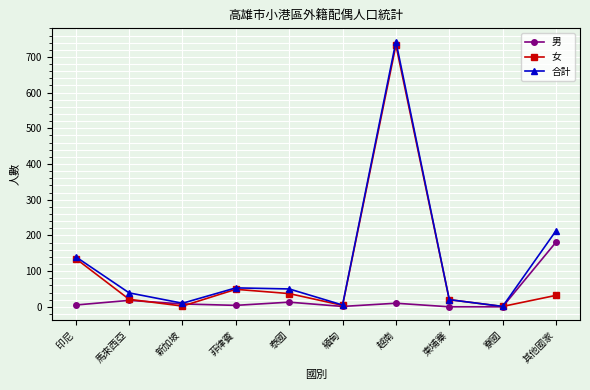

Which series has the largest total across all categories?

合計